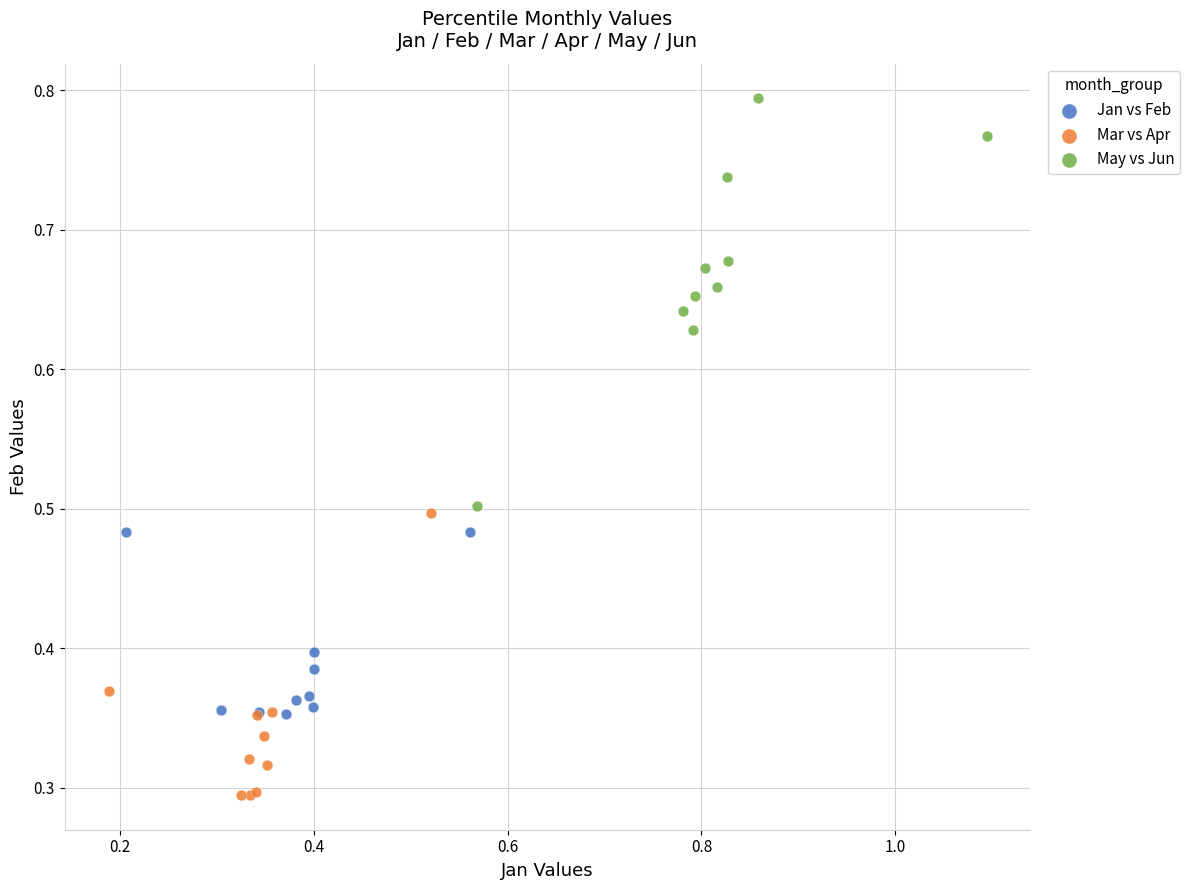

Which series has the largest Y range (max minus min)?

May vs Jun